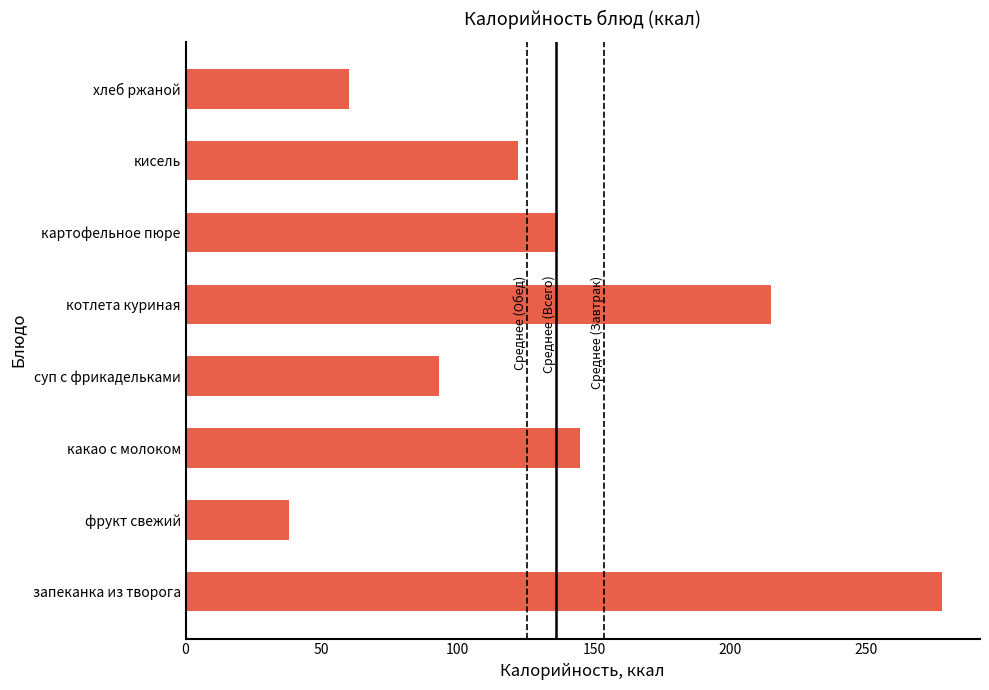

How many data points does each series have?

8